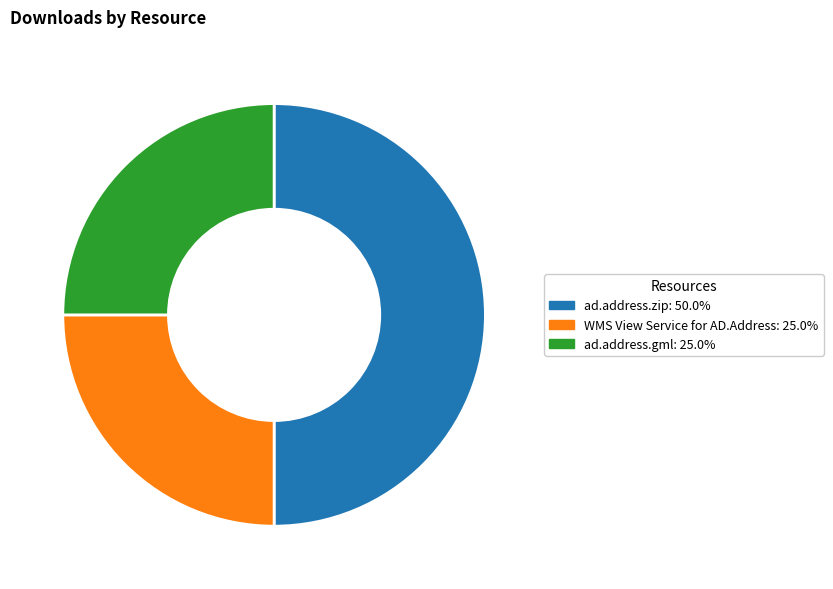

Approximately how many times larger is the value at WMS View Service for AD.Address: 25.0% compared to ad.address.zip: 50.0%?

0.5